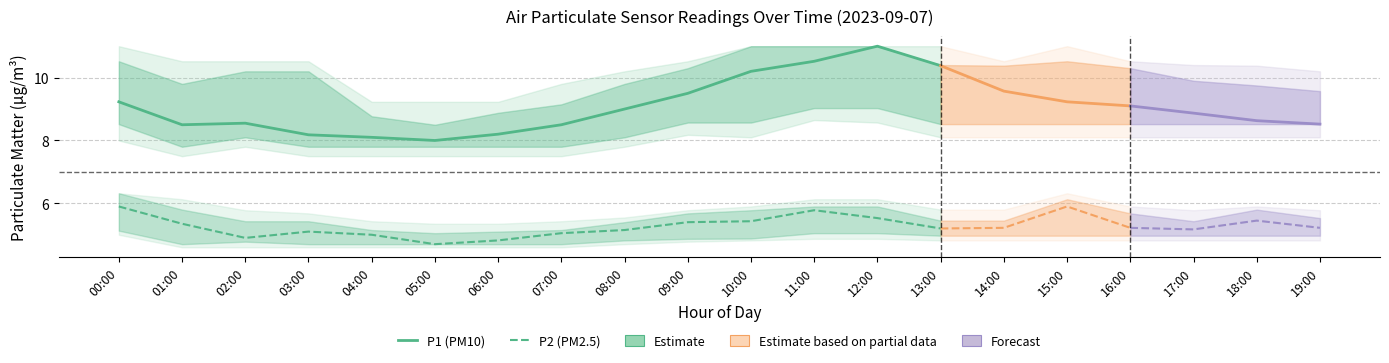

Which series has the largest range (max minus min)?

P1 (PM10)